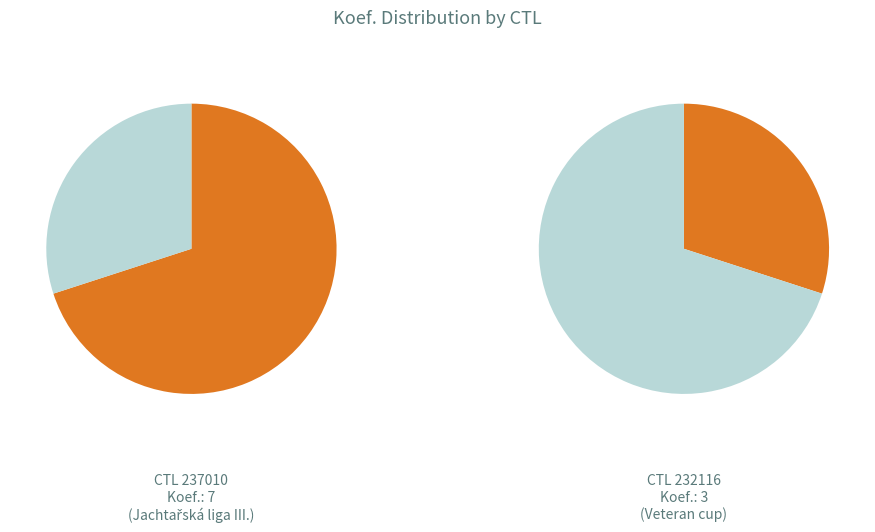

To the nearest percent, what is the difference between the 237010 and 232116 slice percentages?

40%